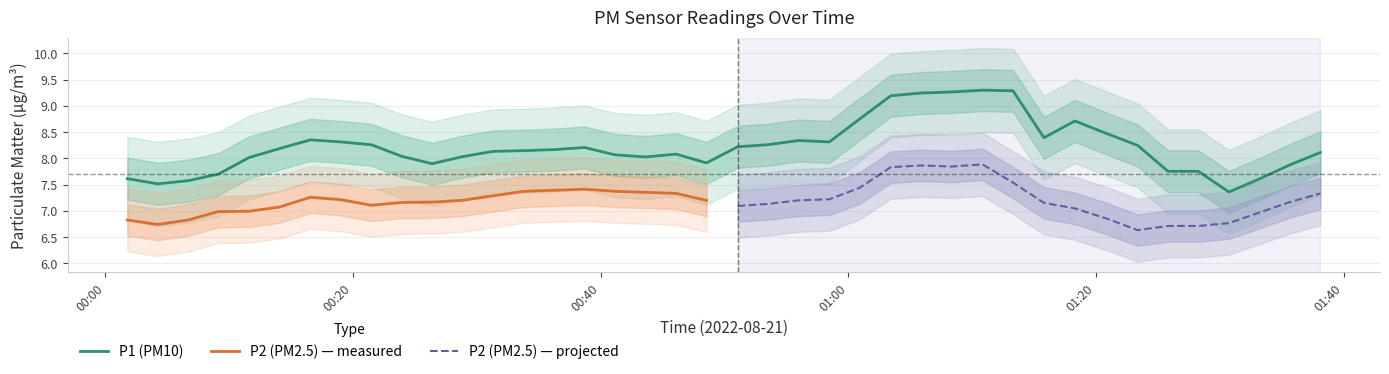

True or false: P2 has more than 2 interior local peaks.

True